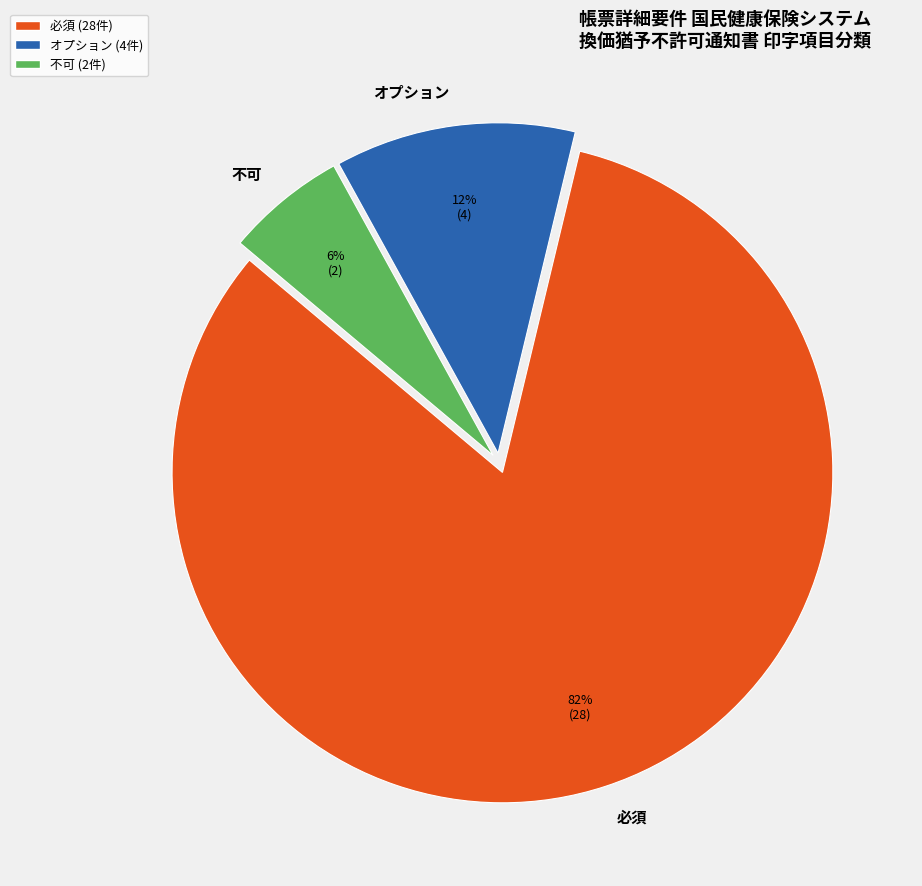

To the nearest percent, what is the difference between the 不可 and 必須 slice percentages?

76%